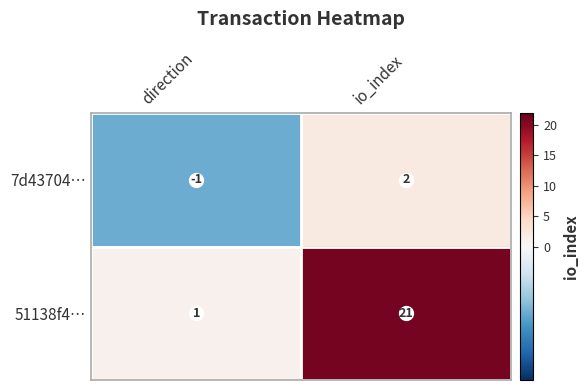

Is it true that 51138f4… equals 21 at io_index?

True